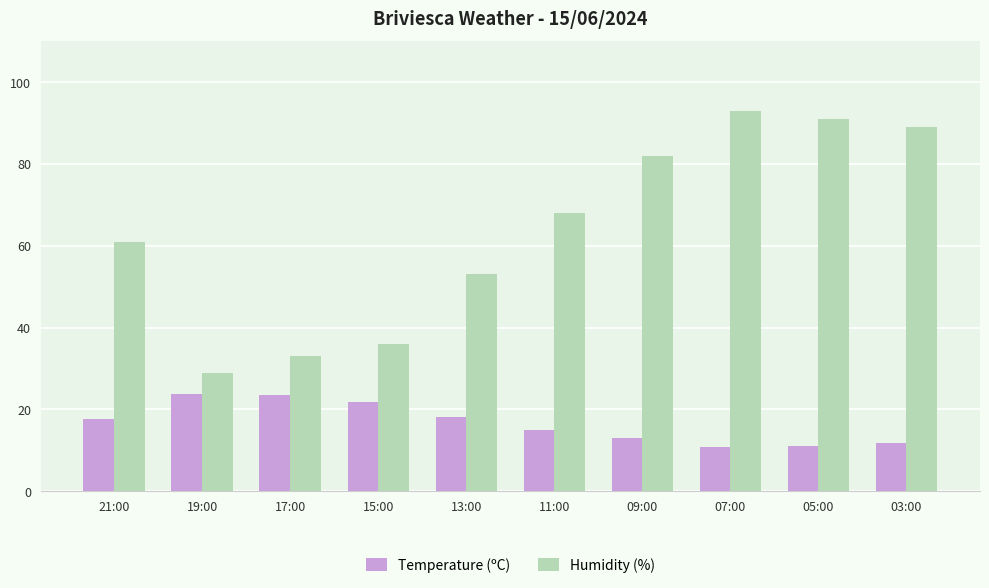

Where does the Temperature (ºC) series first go above 17?

21:00